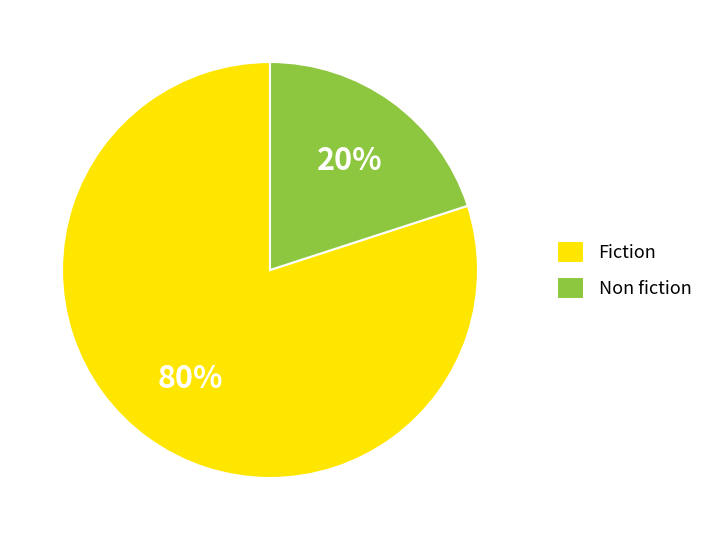

To the nearest percent, what is the average slice percentage?

50%